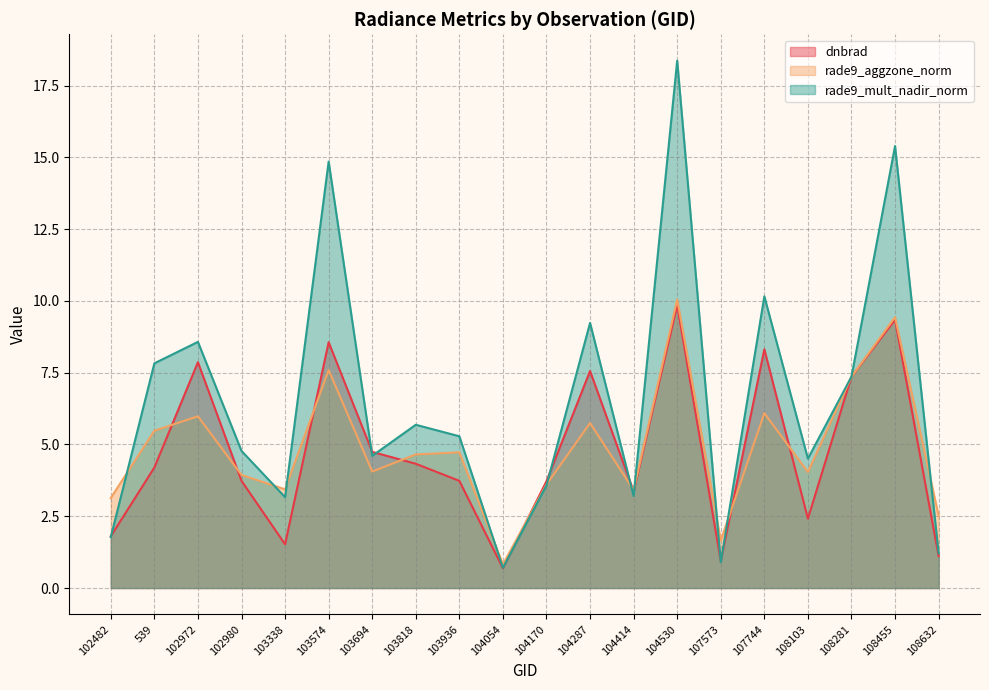

Which category has the highest value across all series?

104530